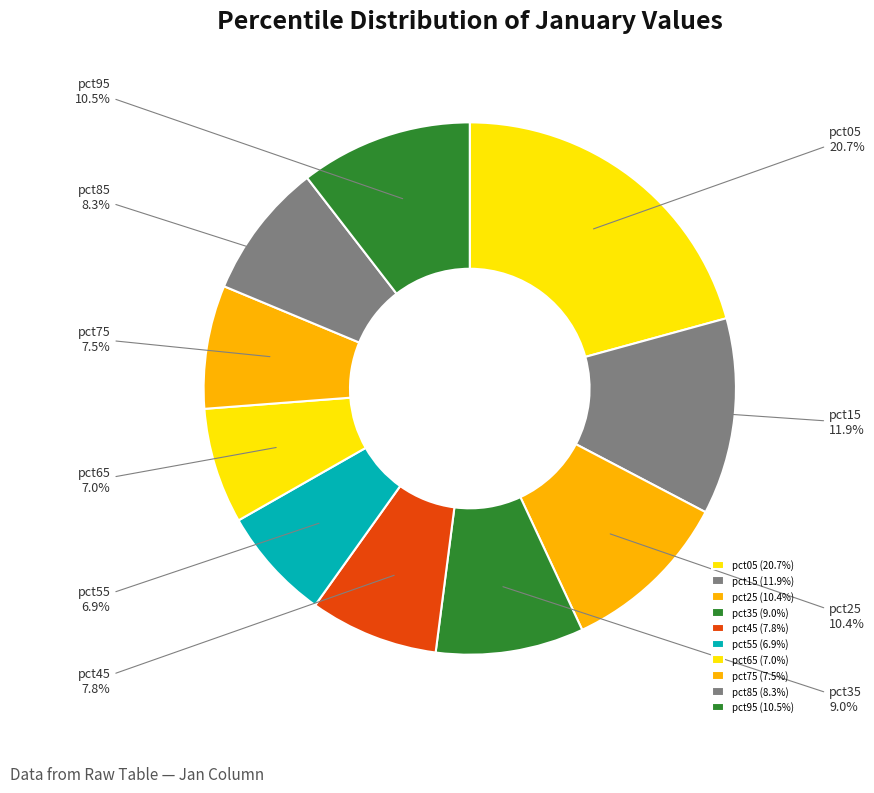

Which category has the biggest portion of the pie?

pct05